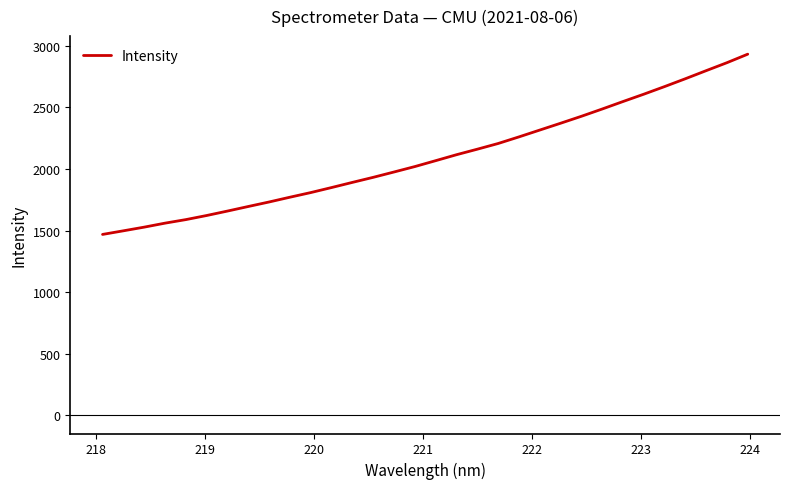

True or false: there are more than 0 points higher than both neighbors.

False